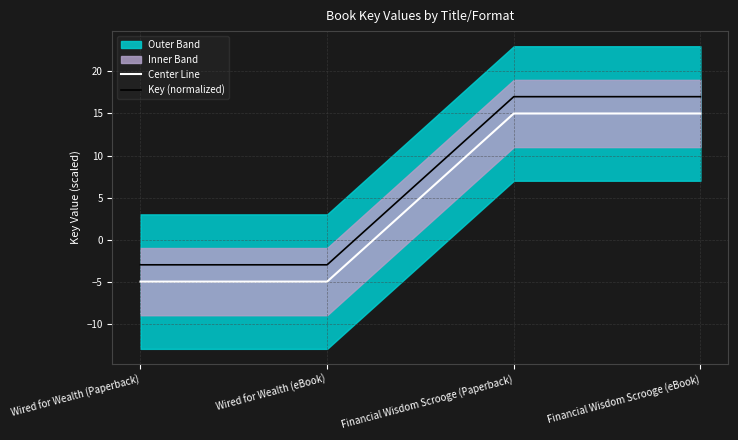

Reading left to right, list all the values displayed in this chart.

Center Line: -5	-5	15	15
Key (normalized): -3	-3	17	17